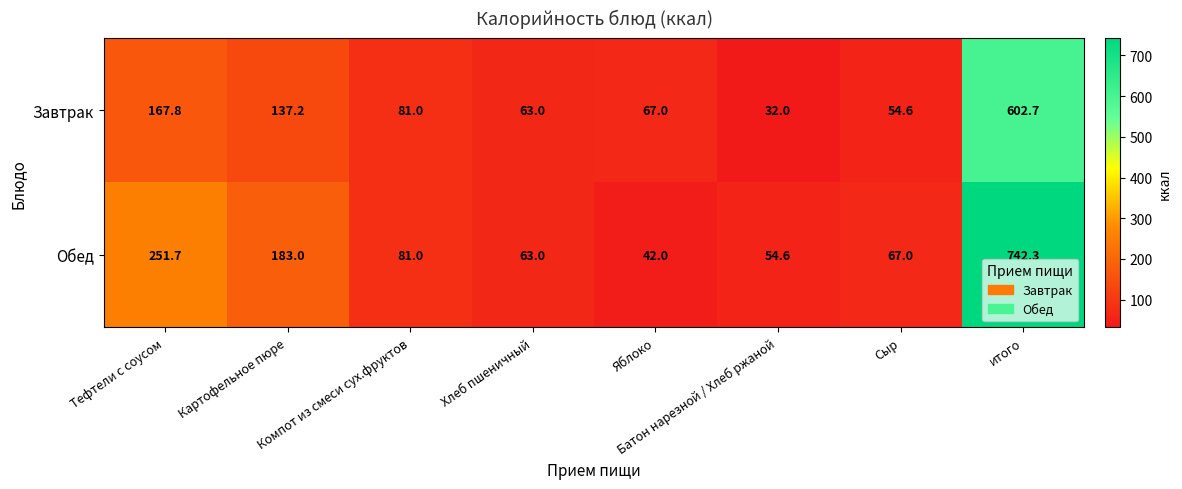

What is the spread (max minus min) of values at итого?

139.6